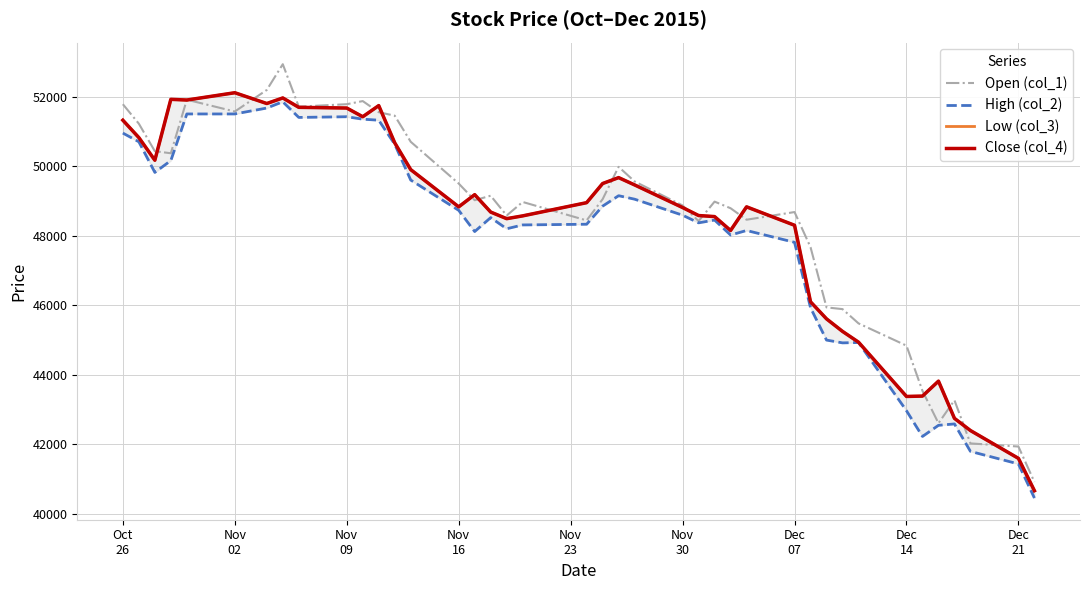

What are all the series names shown in the legend?

Open (col_1), High (col_2), Low (col_3), Close (col_4)